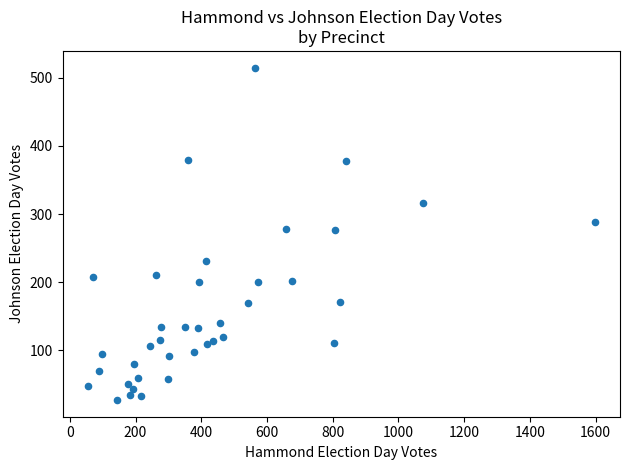

What is the range of X values (max minus min)?

1542